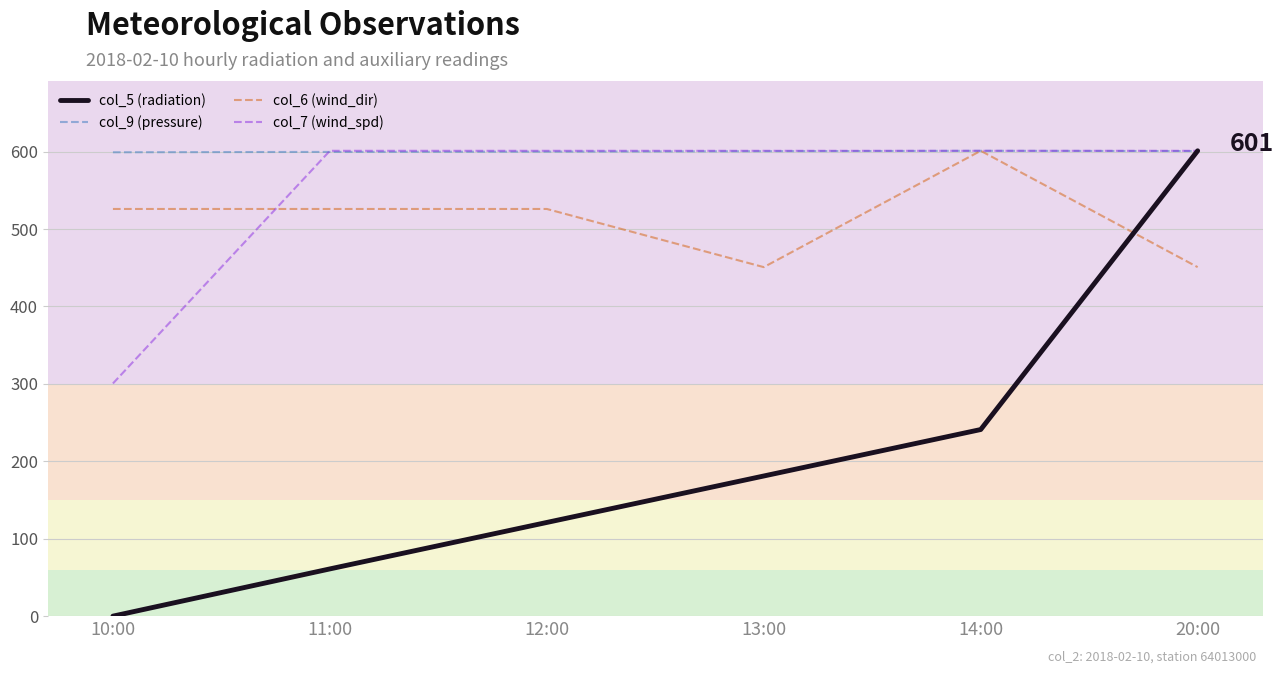

At which category is the sum across all series the highest?

20:00